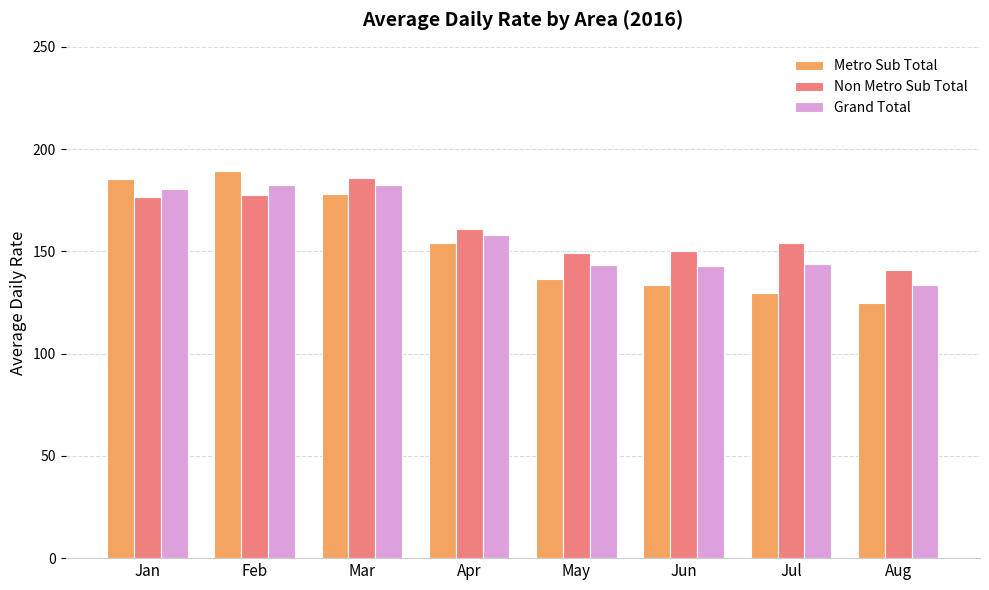

What is the value of the Grand Total bar at the 7th from the left?

143.6